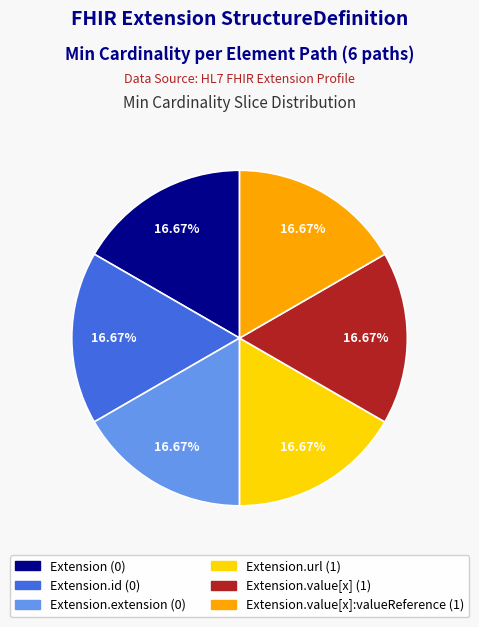

Does any single category account for the majority?

No